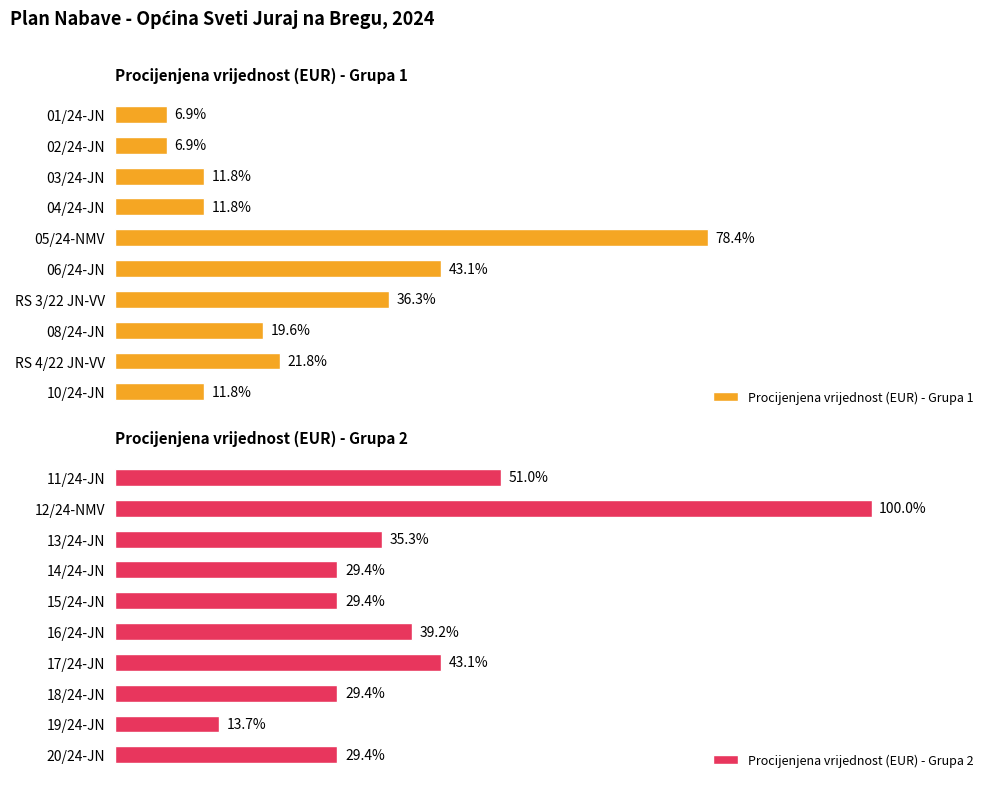

Which category has the highest value in the Procijenjena vrijednost (EUR) - Grupa 1 series?

05/24-NMV